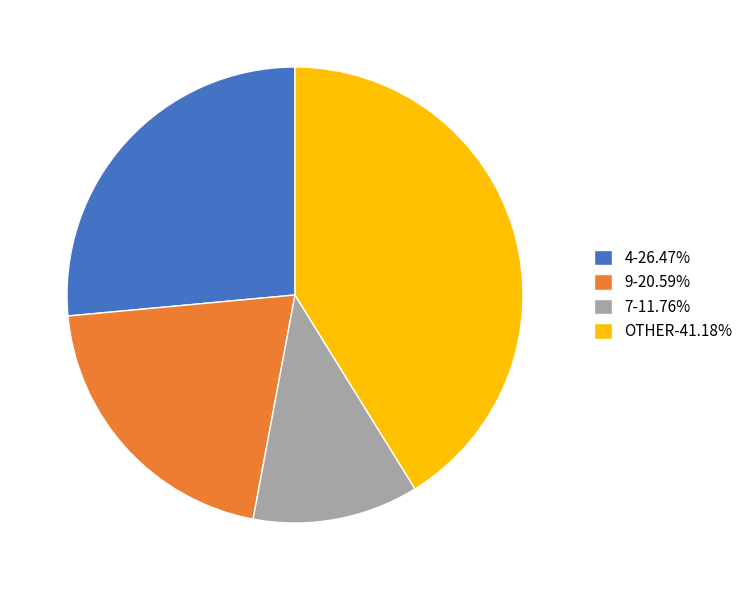

Do 4-26.47% and 7-11.76% together represent more than half of the pie?

No